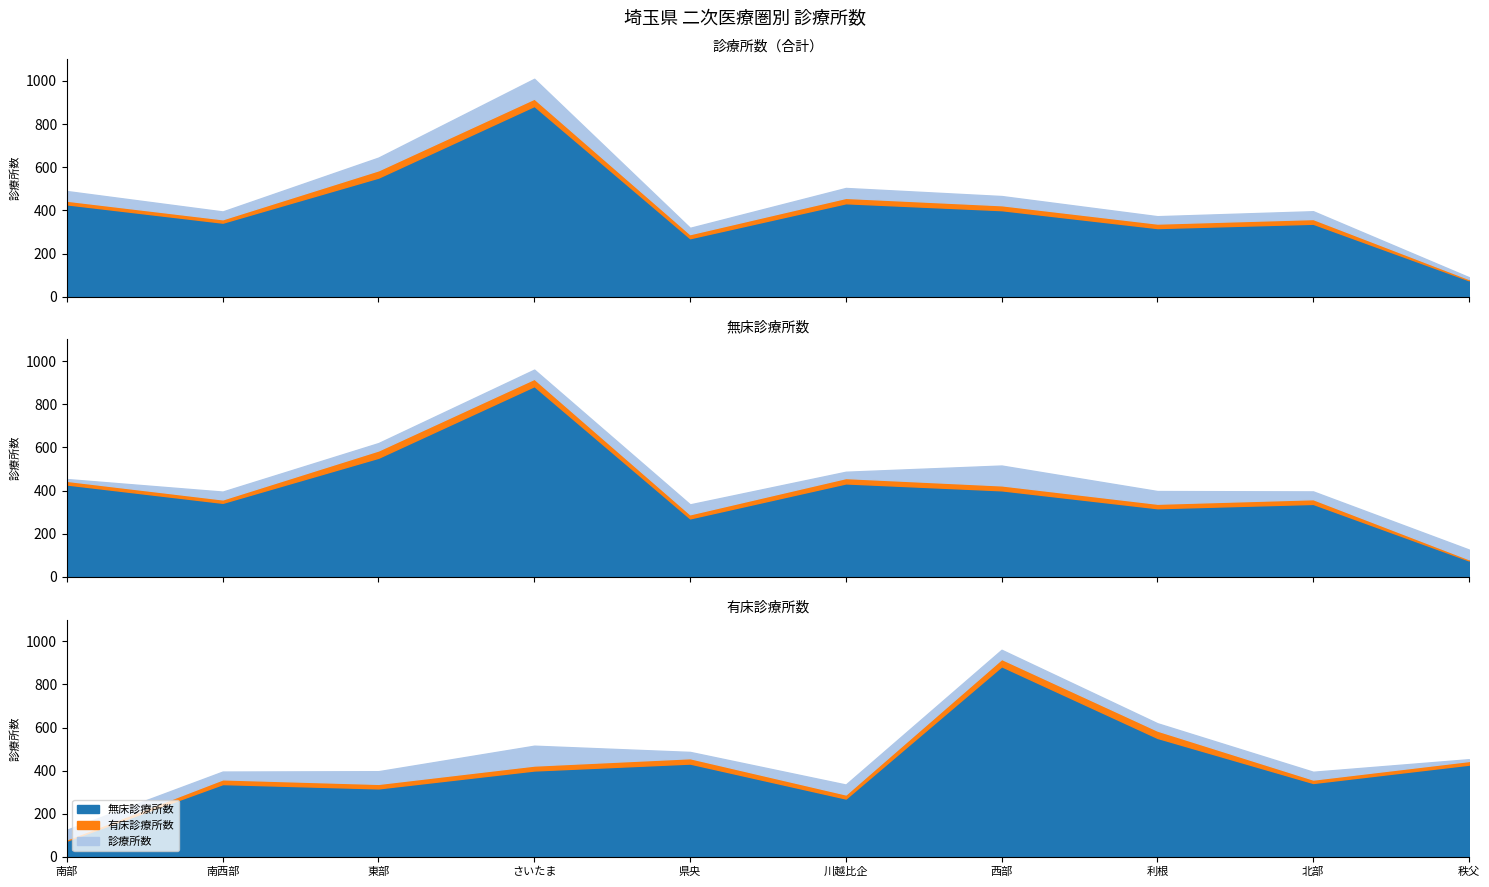

What is the label of the 1st point from the right?

秩父